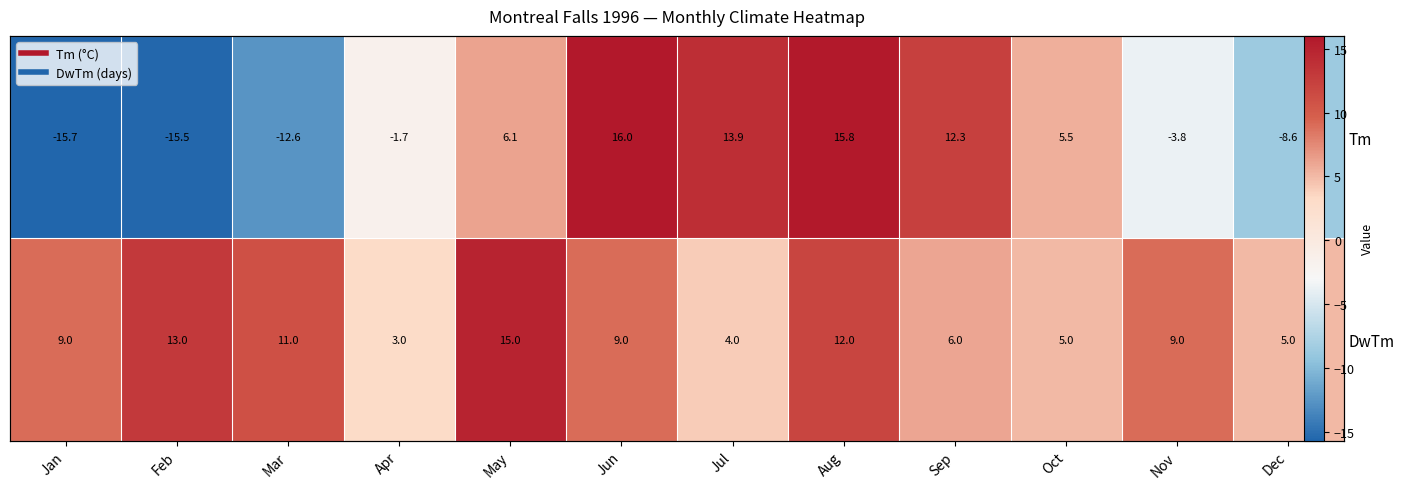

Read the Tm value at Nov.

-3.8